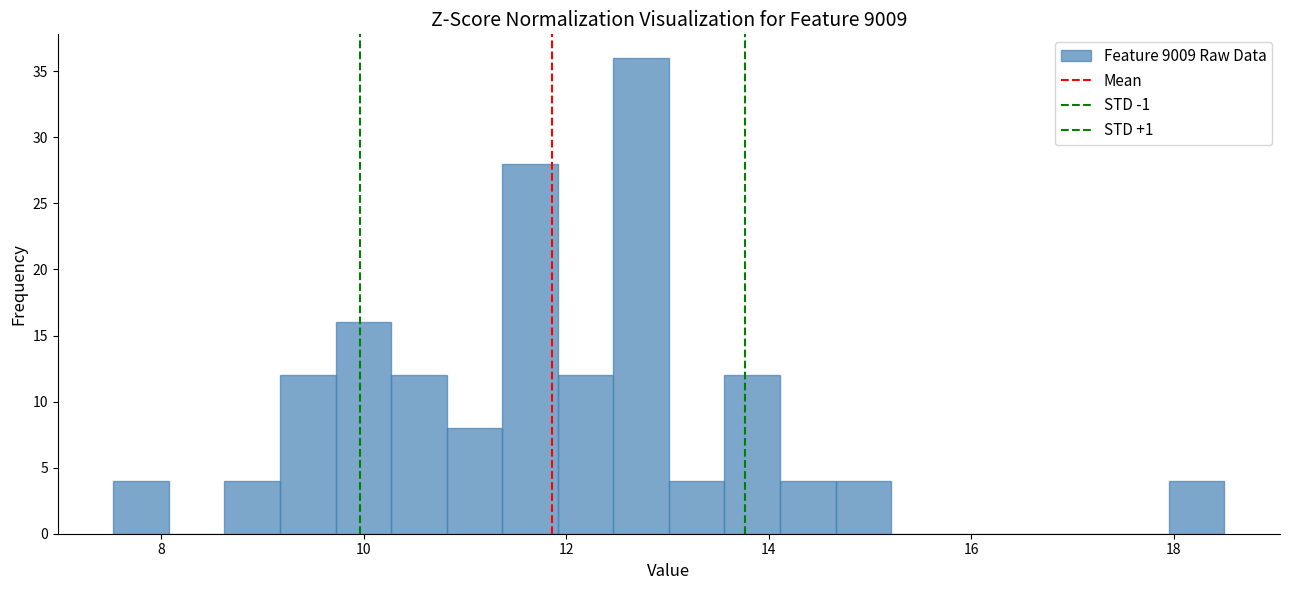

Around what value on the x-axis is the tallest bar? Give the approximate position of its centre, as read against the axis.

12.8